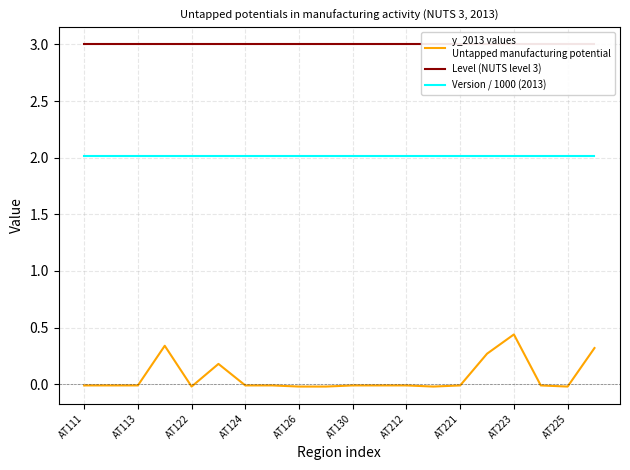

Count the number of categories in the chart.

20